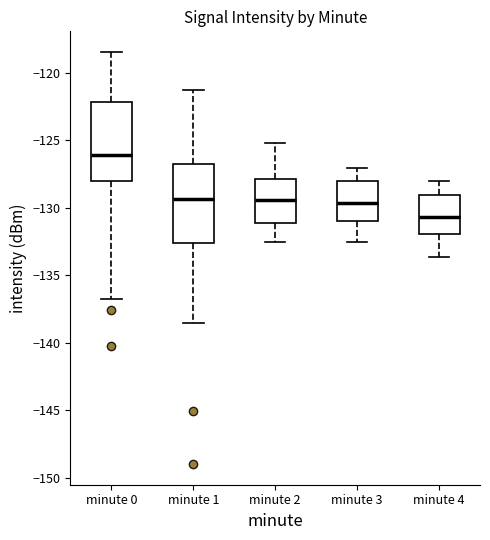

Reading left to right, transcribe this box plot: for each box, give where its median line is, the range the box spans, and where its two whiskers end, as read against the y-axis. The values are not printed on the chart, so give them approximately, as read against the axis.

minute 0: median -126.0, box -128.0 to -122.0, whiskers -137.0 to -118.5
minute 1: median -129.5, box -132.5 to -127.0, whiskers -138.5 to -121.5
minute 2: median -129.5, box -131.0 to -128.0, whiskers -132.5 to -125.0
minute 3: median -129.5, box -131.0 to -128.0, whiskers -132.5 to -127.0
minute 4: median -130.5, box -132.0 to -129.0, whiskers -133.5 to -128.0